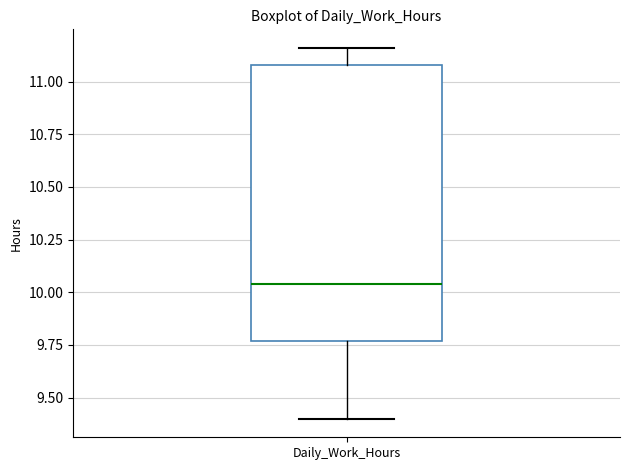

Where is the upper edge of the box for Daily_Work_Hours on the y-axis? The values are not printed on the chart, so give them approximately, as read against the axis.

11.10